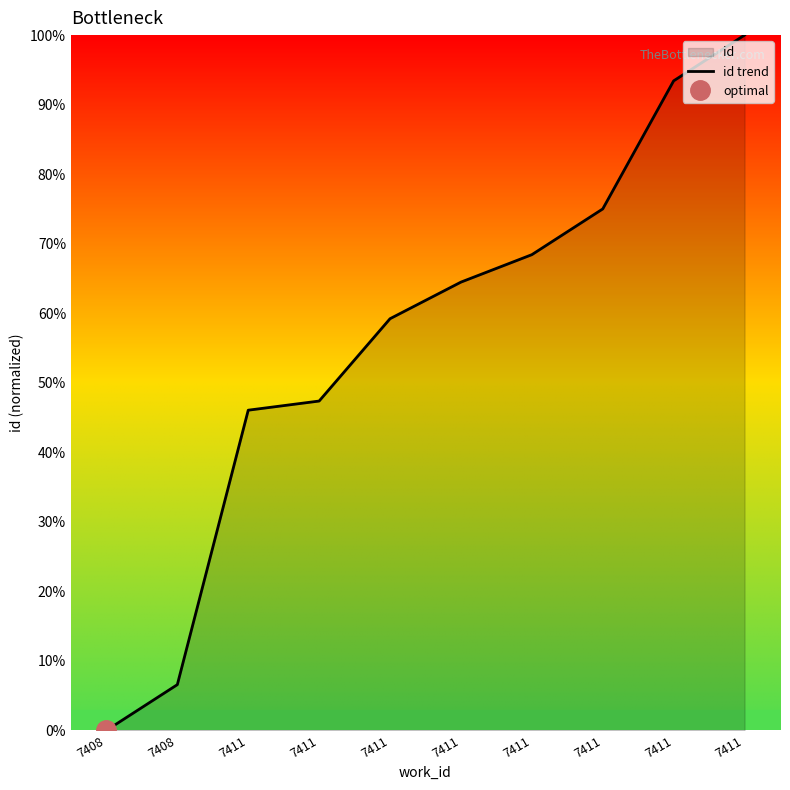

Reading left to right, extract all data points from this chart.

0.0	6.6	46.1	47.4	59.2	64.5	68.4	75.0	93.4	100.0